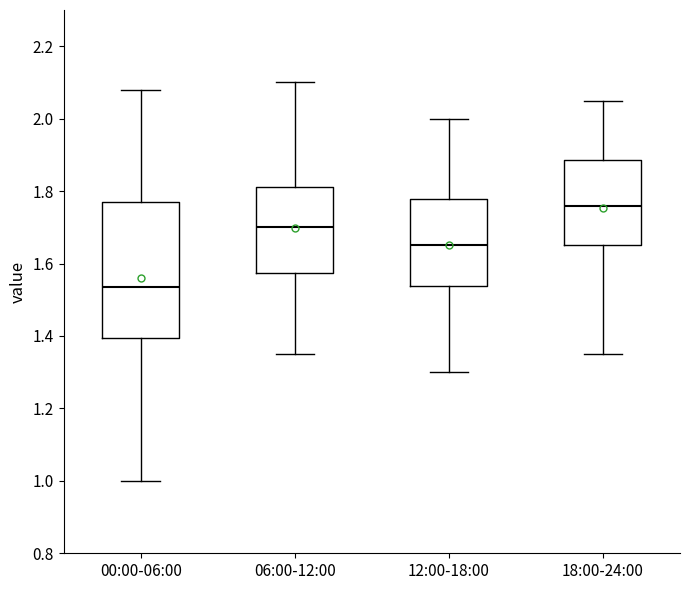

Where does the upper whisker of the box for 06:00-12:00 end on the y-axis? The values are not printed on the chart, so give them approximately, as read against the axis.

2.10